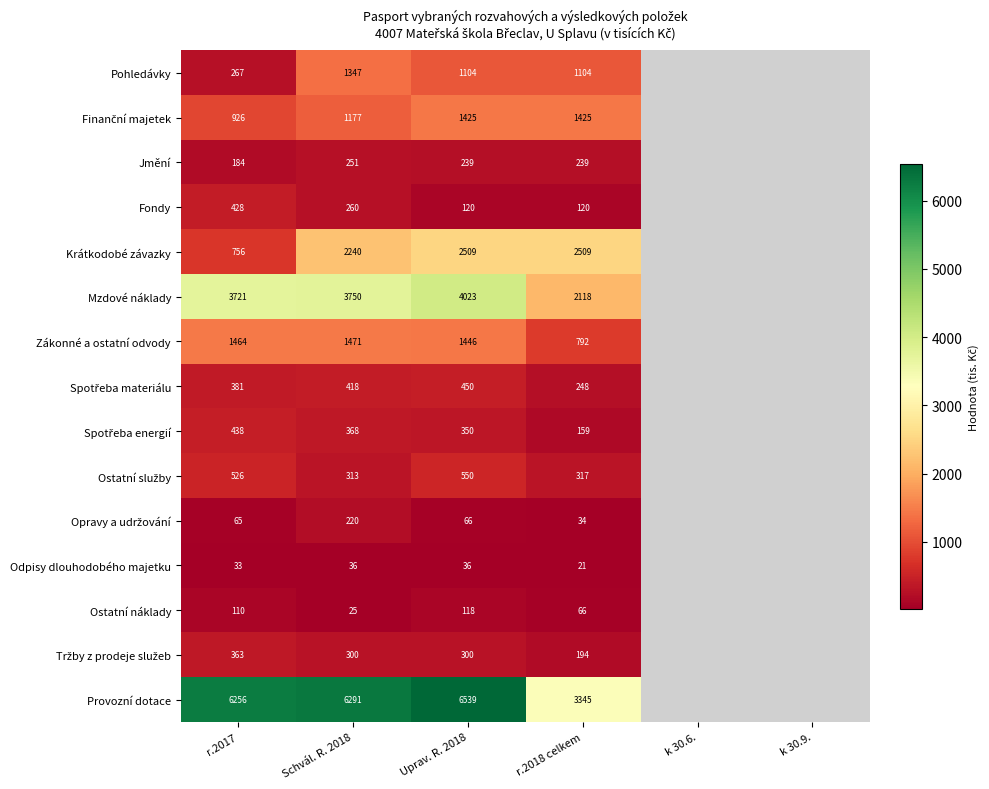

What is the difference between the maximum and minimum values in the Opravy a udržování series?

186.0